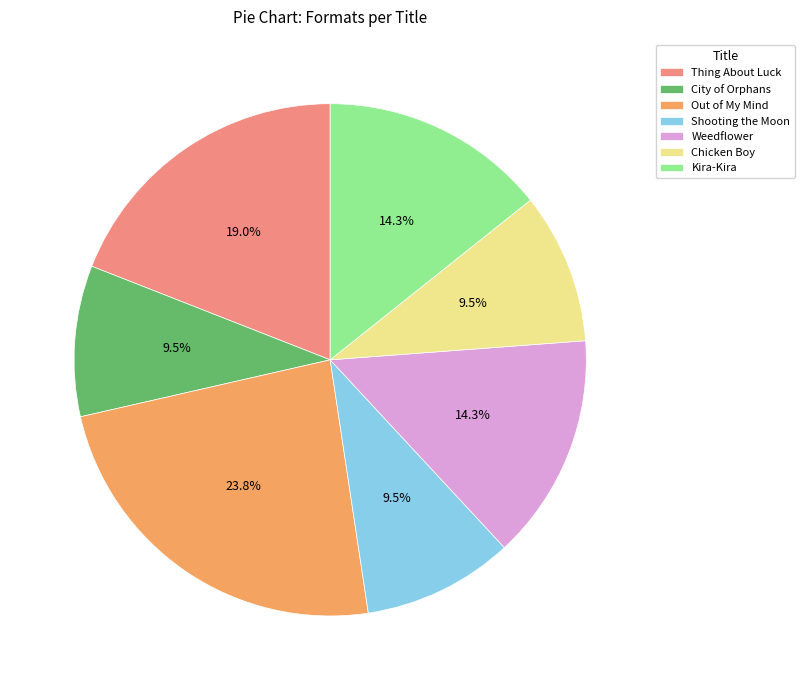

To the nearest percent, what is the difference between the Thing About Luck and City of Orphans slice percentages?

10%